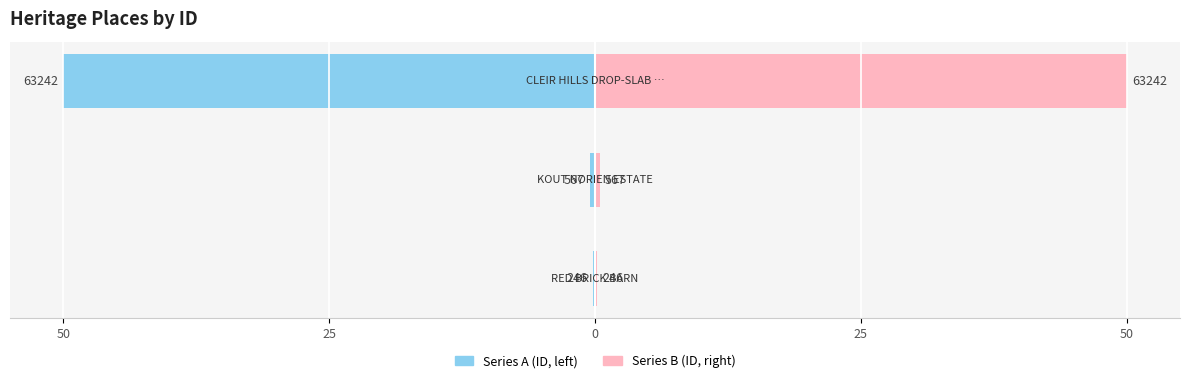

What is the difference between the maximum and minimum values in the Series A (ID, left) series?

49.8